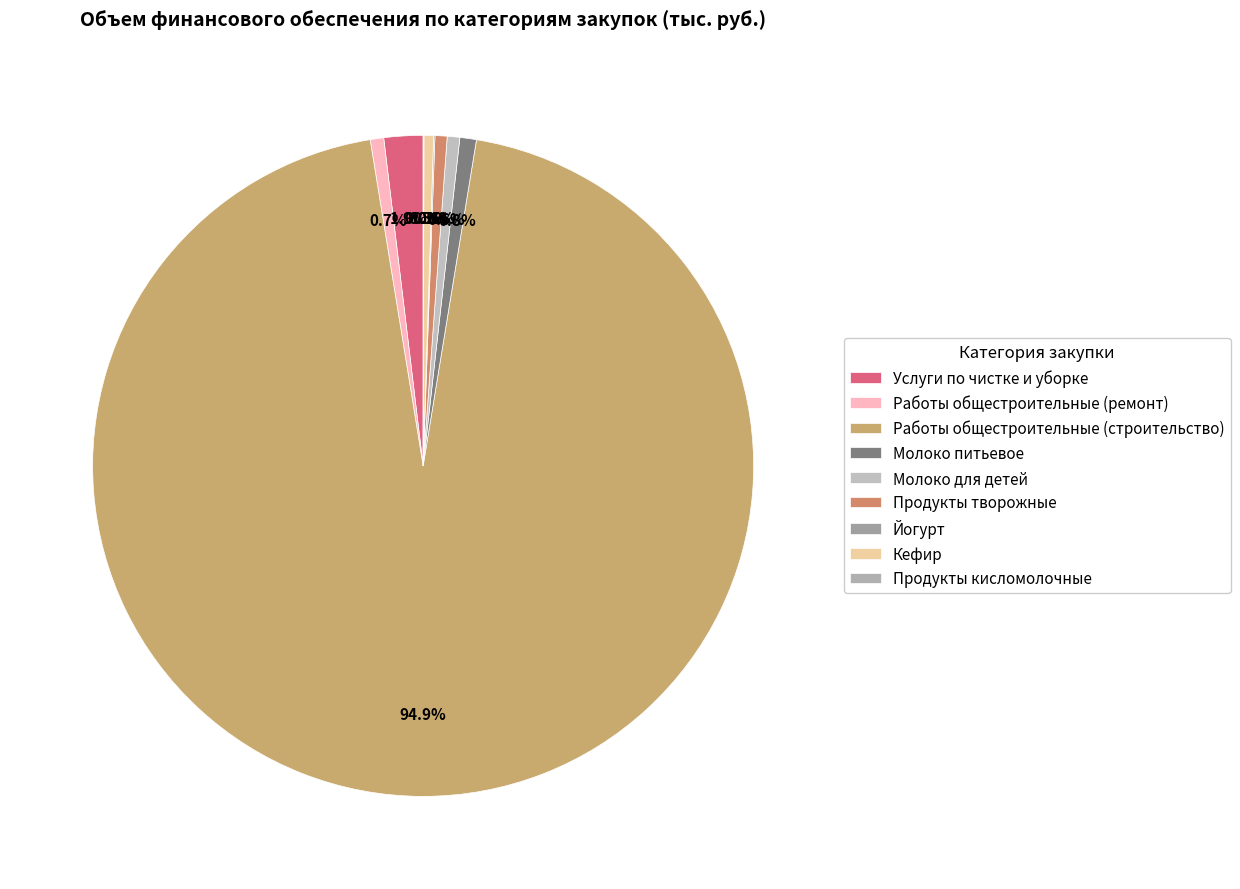

Count the number of slices in the pie.

9